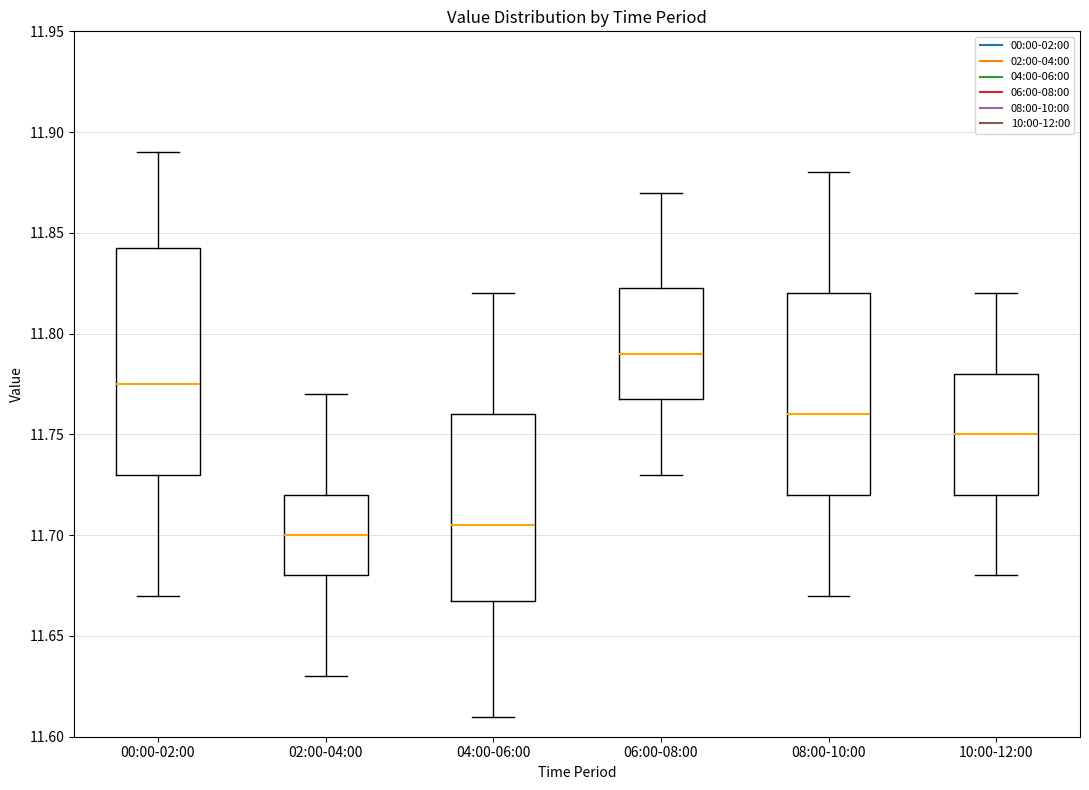

Which box has the highest median line?

06:00-08:00